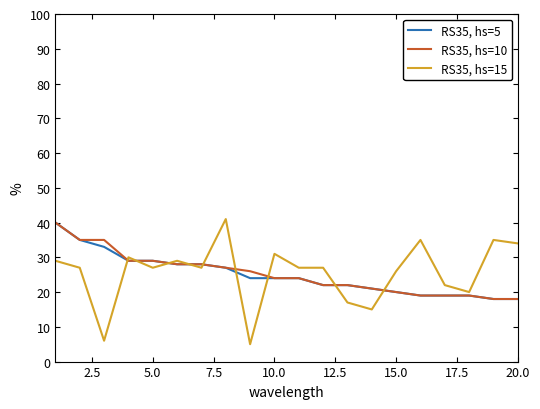

List the series in order of their overall mean, lowest first.

RS35, hs=5, RS35, hs=10, RS35, hs=15